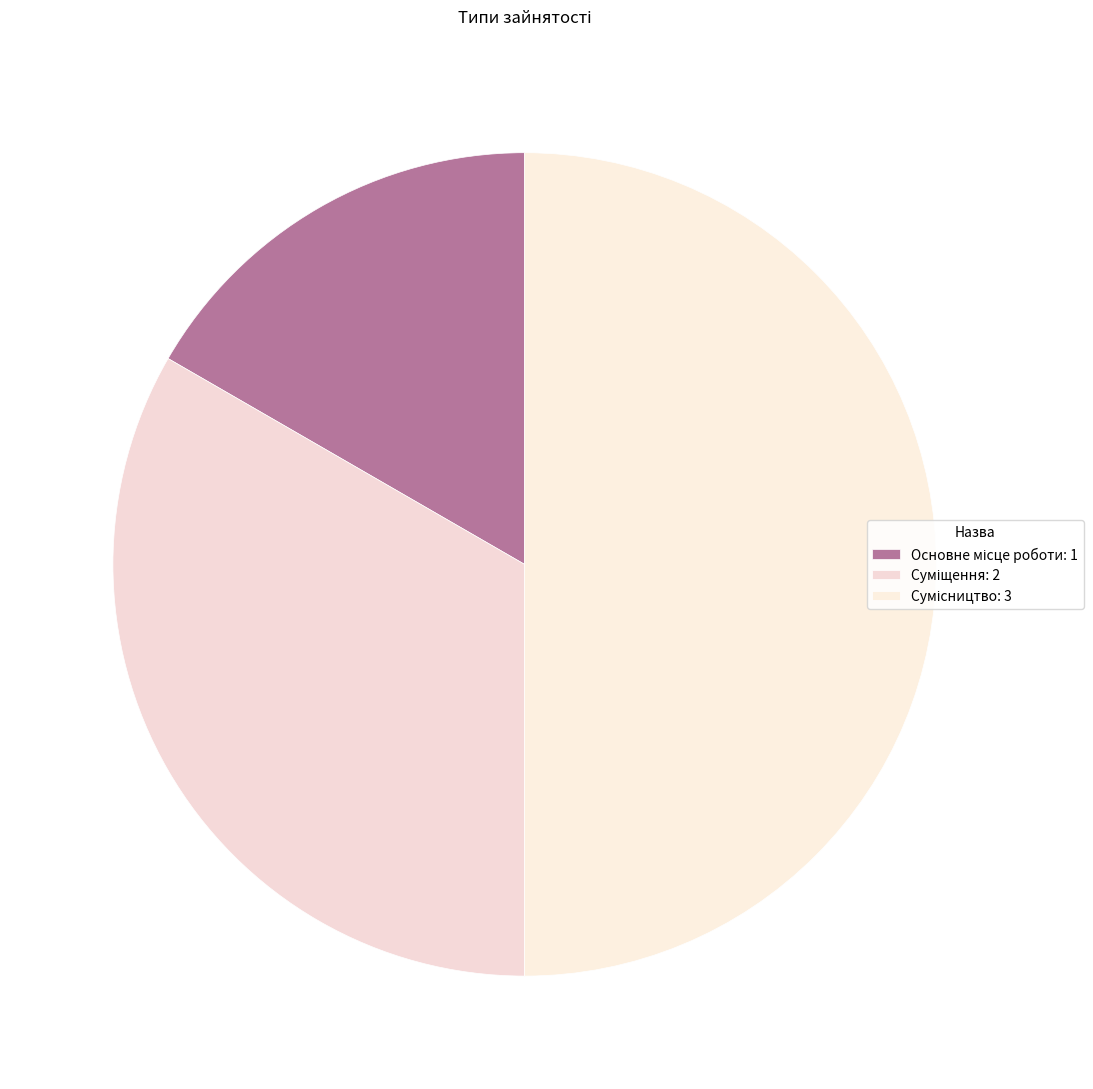

To the nearest percent, what is the difference between the Суміщення and Основне місце роботи slice percentages?

17%